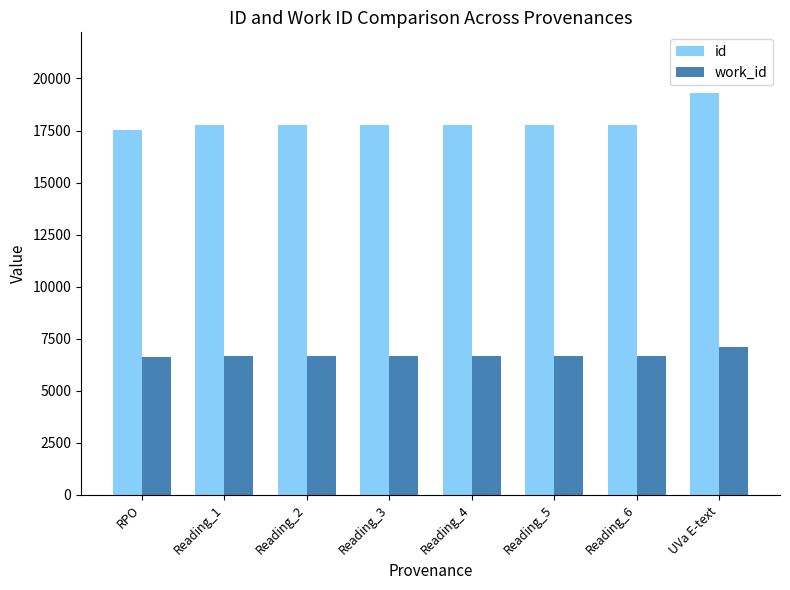

What is the label of the 4th bar from the right?

Reading_4